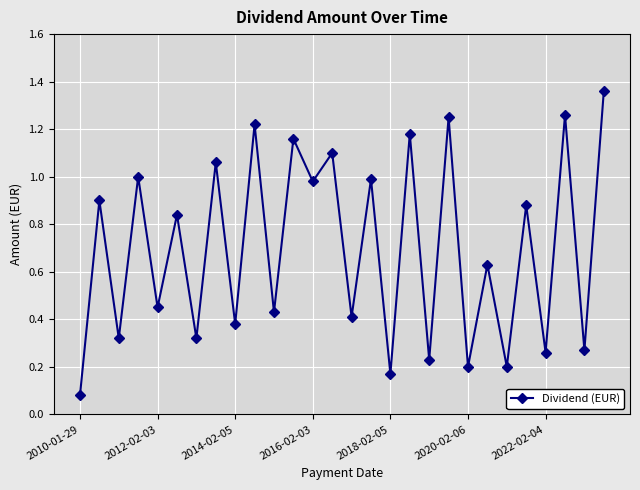

How many interior local peaks (higher than both neighbors) does the data have?

13